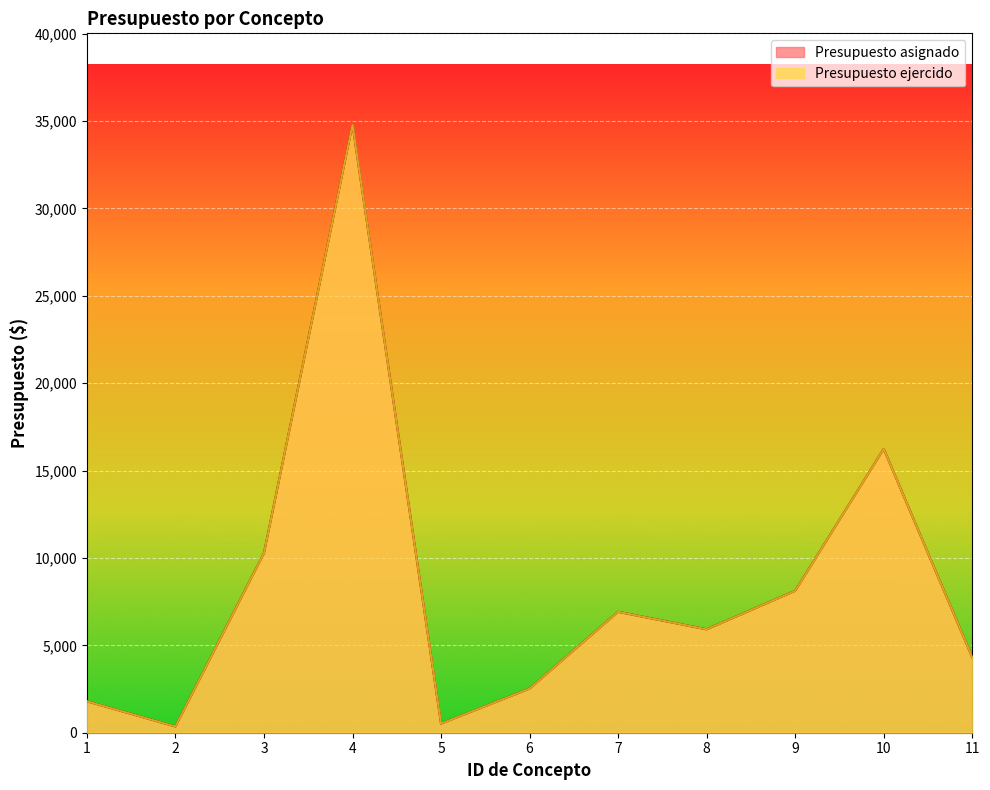

The Presupuesto asignado series shows 459.7 at 1. True or false?

False